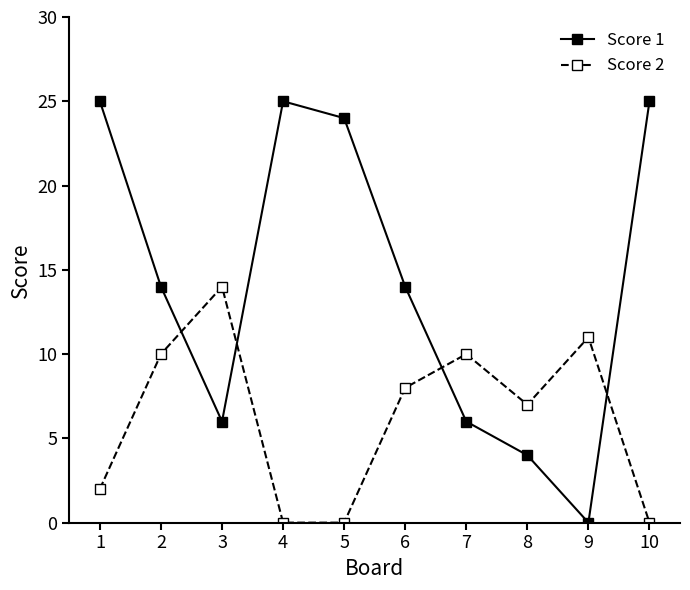

Reading left to right, extract all data points from this chart.

Score 1: 1=25	2=14	3=6	4=25	5=24	6=14	7=6	8=4	9=0	10=25
Score 2: 1=2	2=10	3=14	4=0	5=0	6=8	7=10	8=7	9=11	10=0